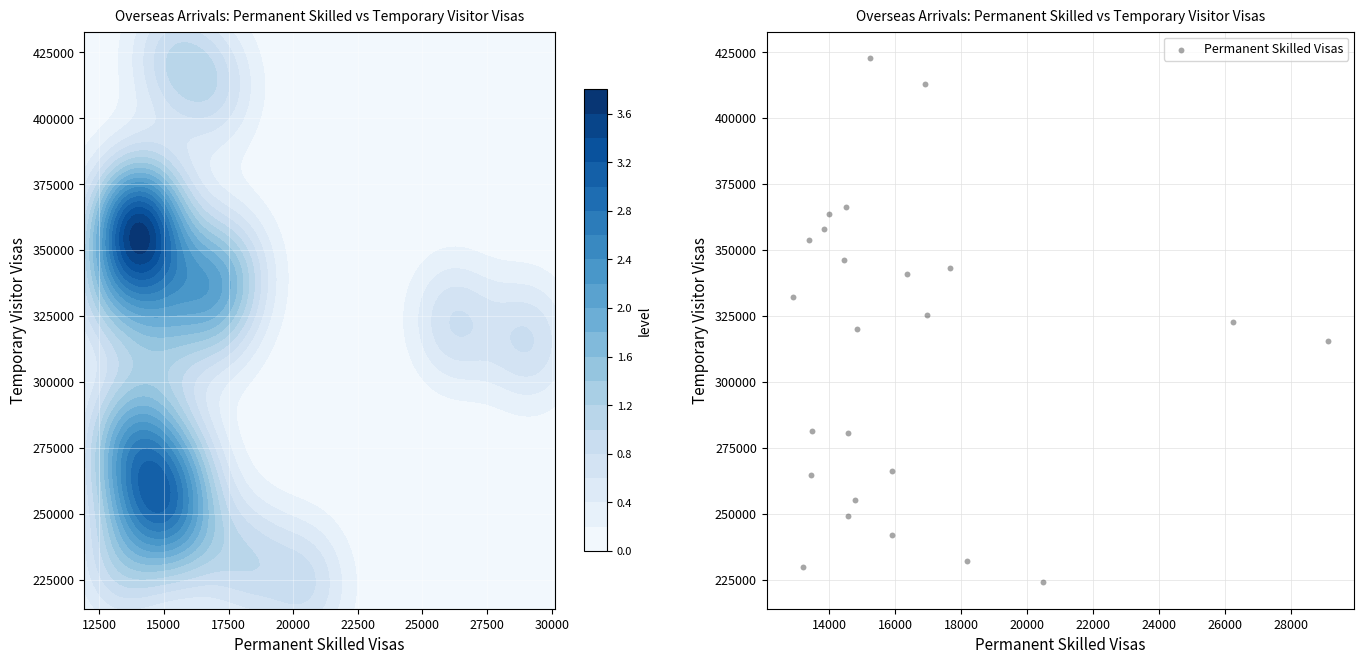

What is the range of Y values (max minus min)?

198820